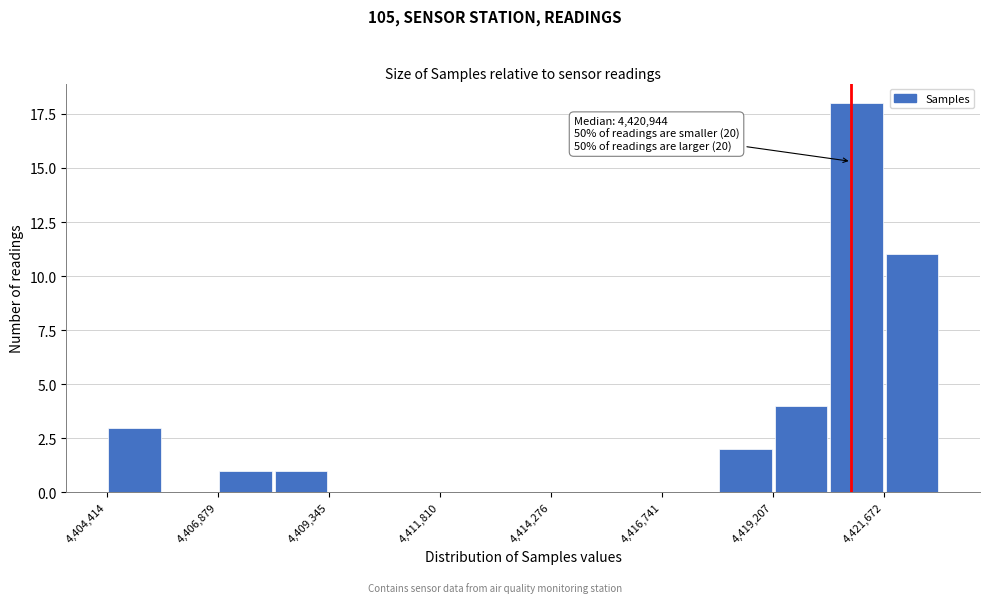

Read against the x-axis, roughly where is the centre of the tallest bar?

4421000